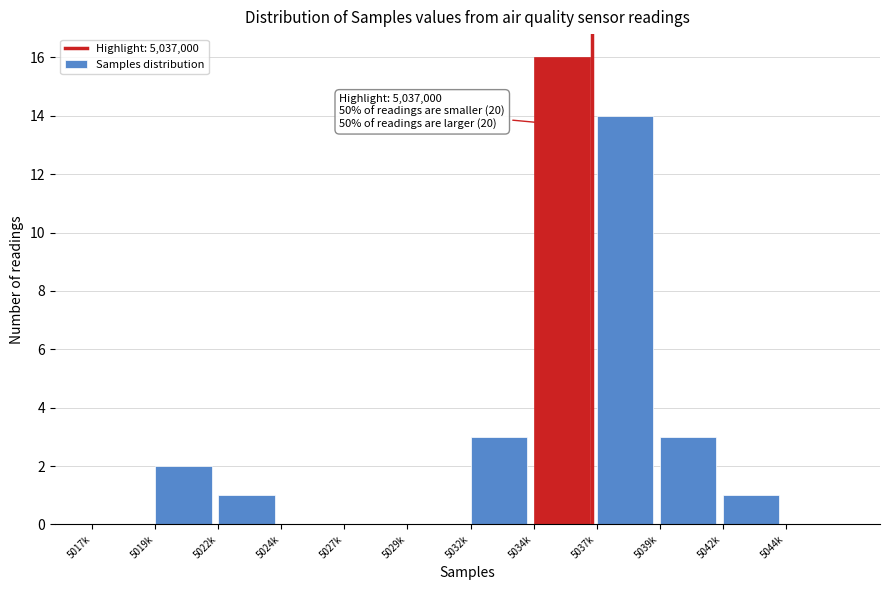

Reading left to right, extract all data points from this chart.

5017k=0	5019k=2	5022k=1	5024k=0	5027k=0	5029k=0	5032k=3	5034k=16	5037k=14	5039k=3	5042k=1	5044k=0